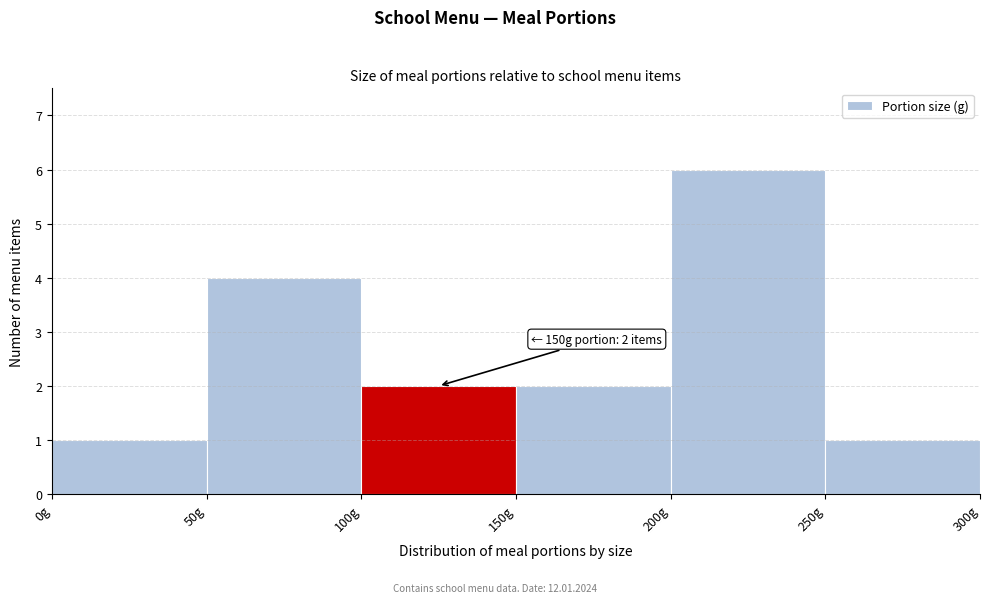

Over which range of the x-axis is the bar tallest?

200 to 250